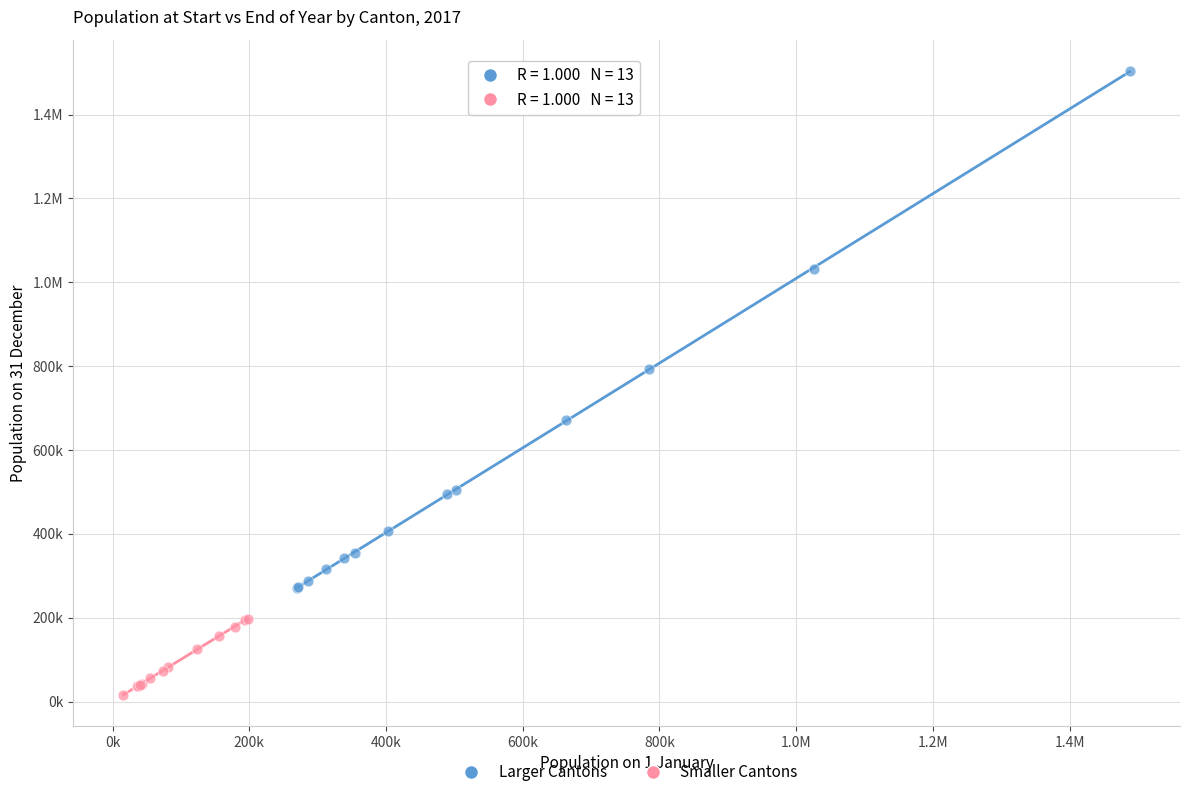

What are all the series names shown in the legend?

Larger Cantons, Smaller Cantons